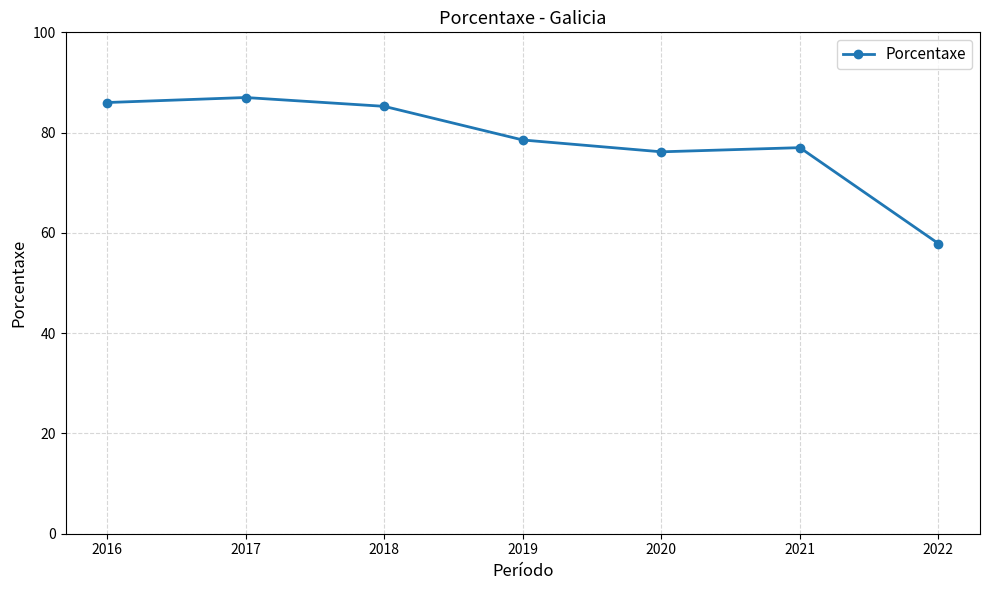

What is the value of the 3rd point from the left?

85.2